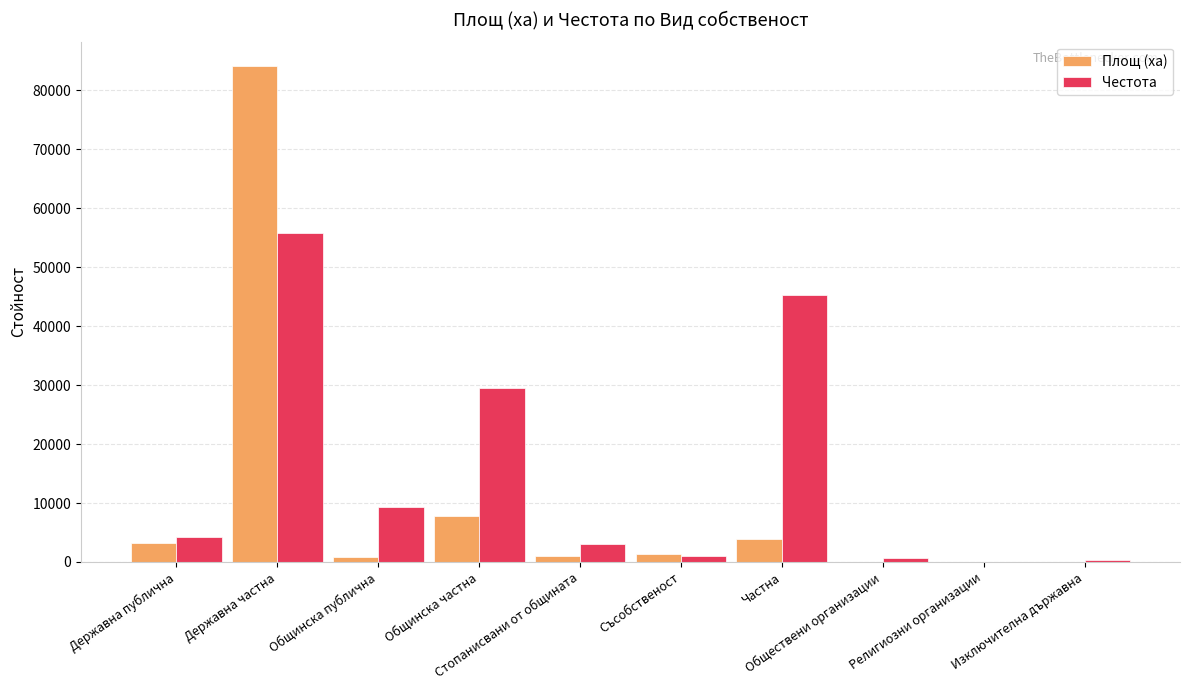

Which series has the largest total across all categories?

Честота